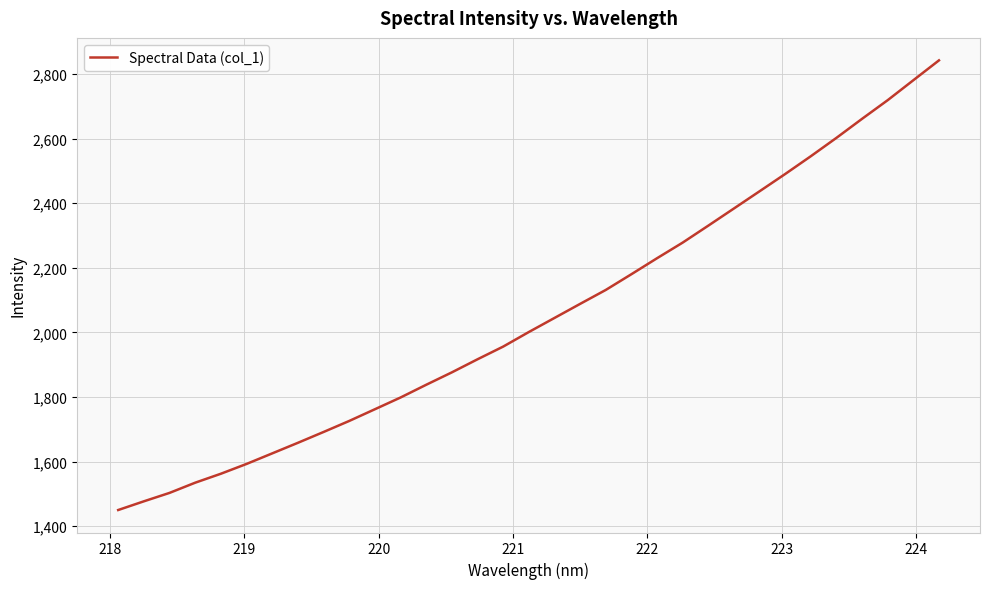

Does the chart have visible grid lines?

Yes